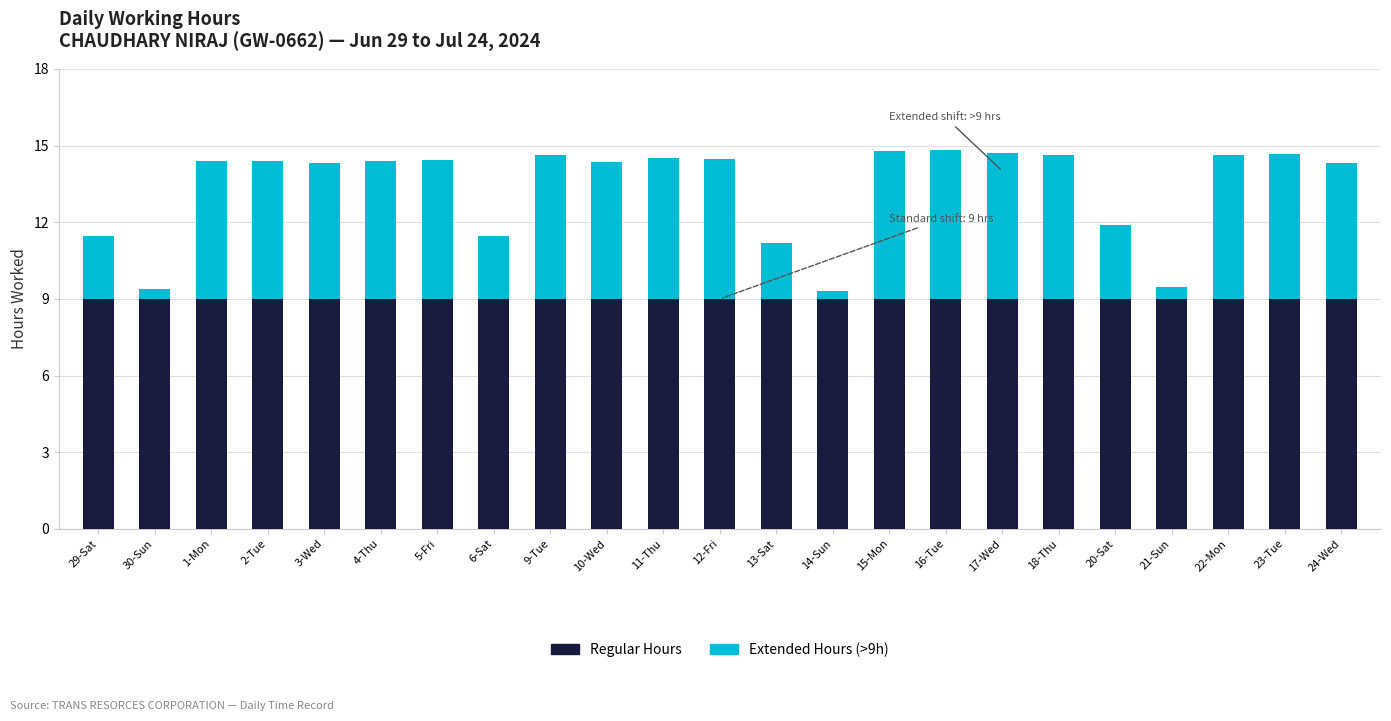

What is the sum of all Regular Hours values?

207.0